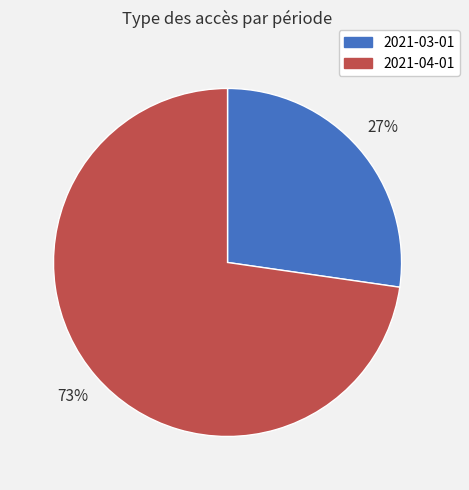

Between 2021-03-01 and 2021-04-01, which is larger?

2021-04-01